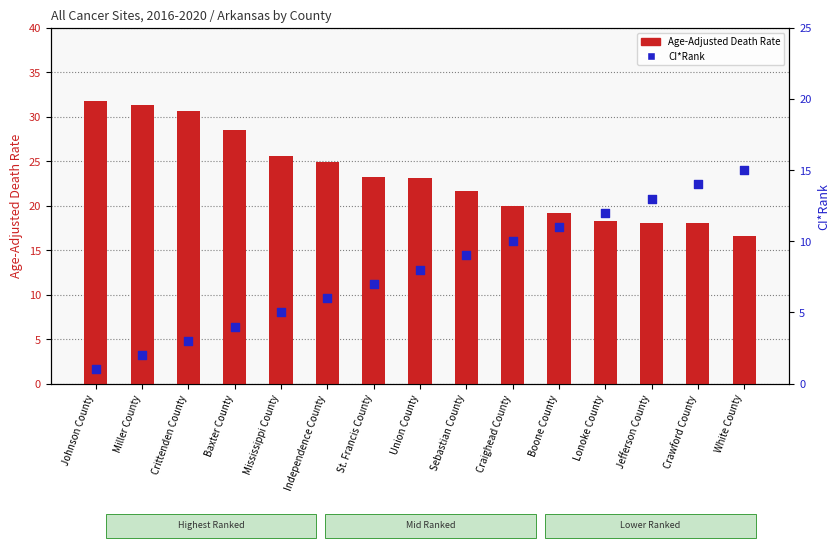

What are all the series names shown in the legend?

Age-Adjusted Death Rate, CI*Rank